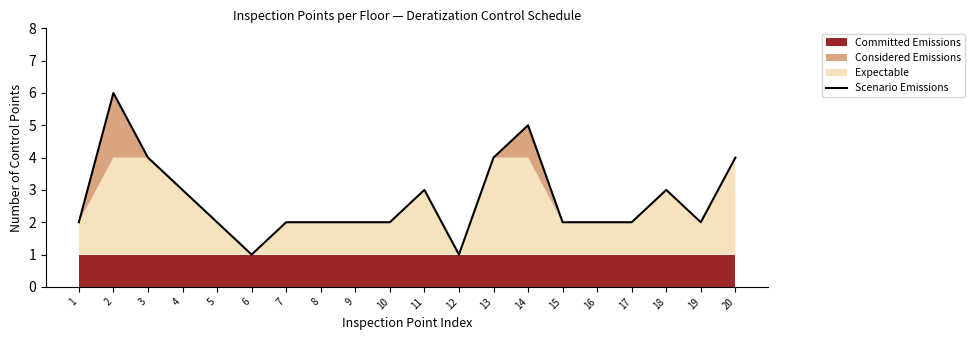

Approximately how many times larger is the value at 4 compared to 18?

1.0